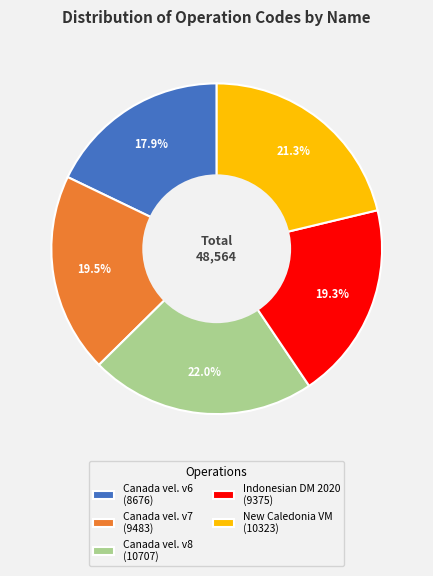

To the nearest percent, what is the average slice percentage?

20%